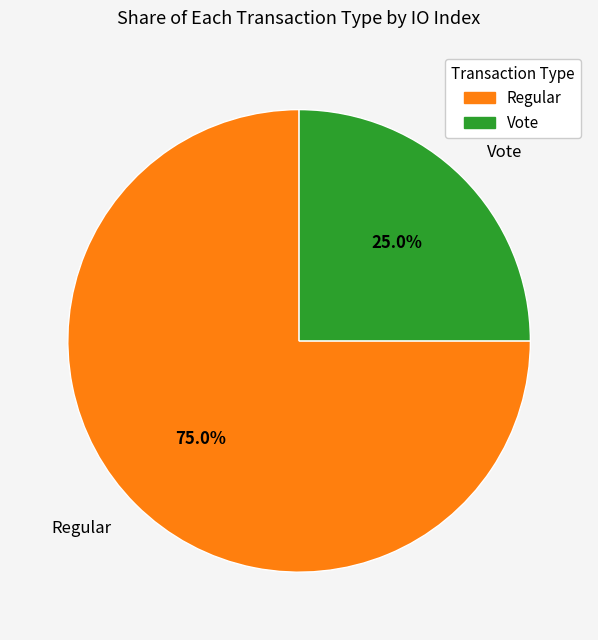

To the nearest percent, what is the difference between the largest and smallest slice percentages?

50%